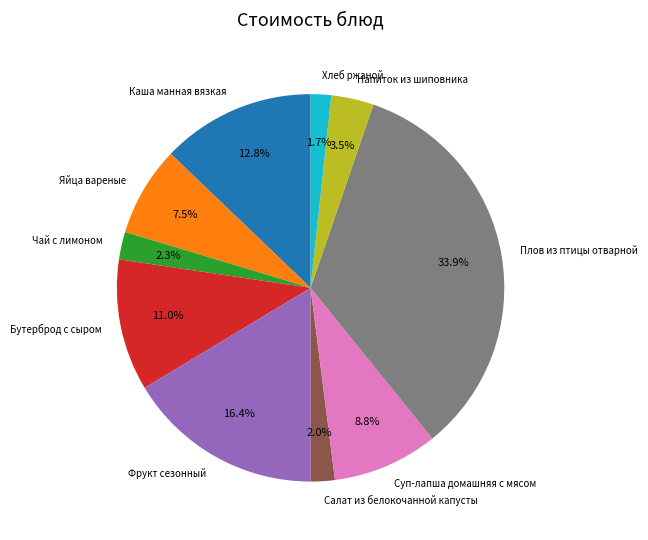

What is the total percentage of Хлеб ржаной and Фрукт сезонный?

18.1%